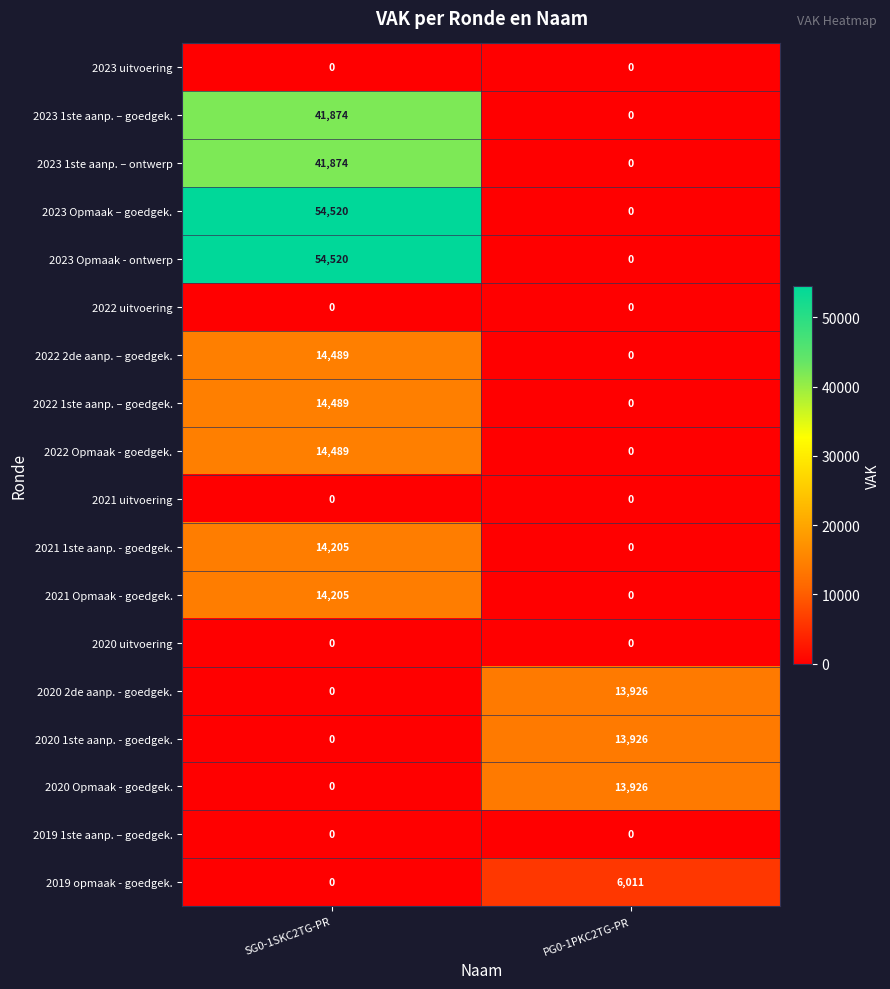

The 2019 opmaak - goedgek. series shows 0 at SG0-1SKC2TG-PR. True or false?

True